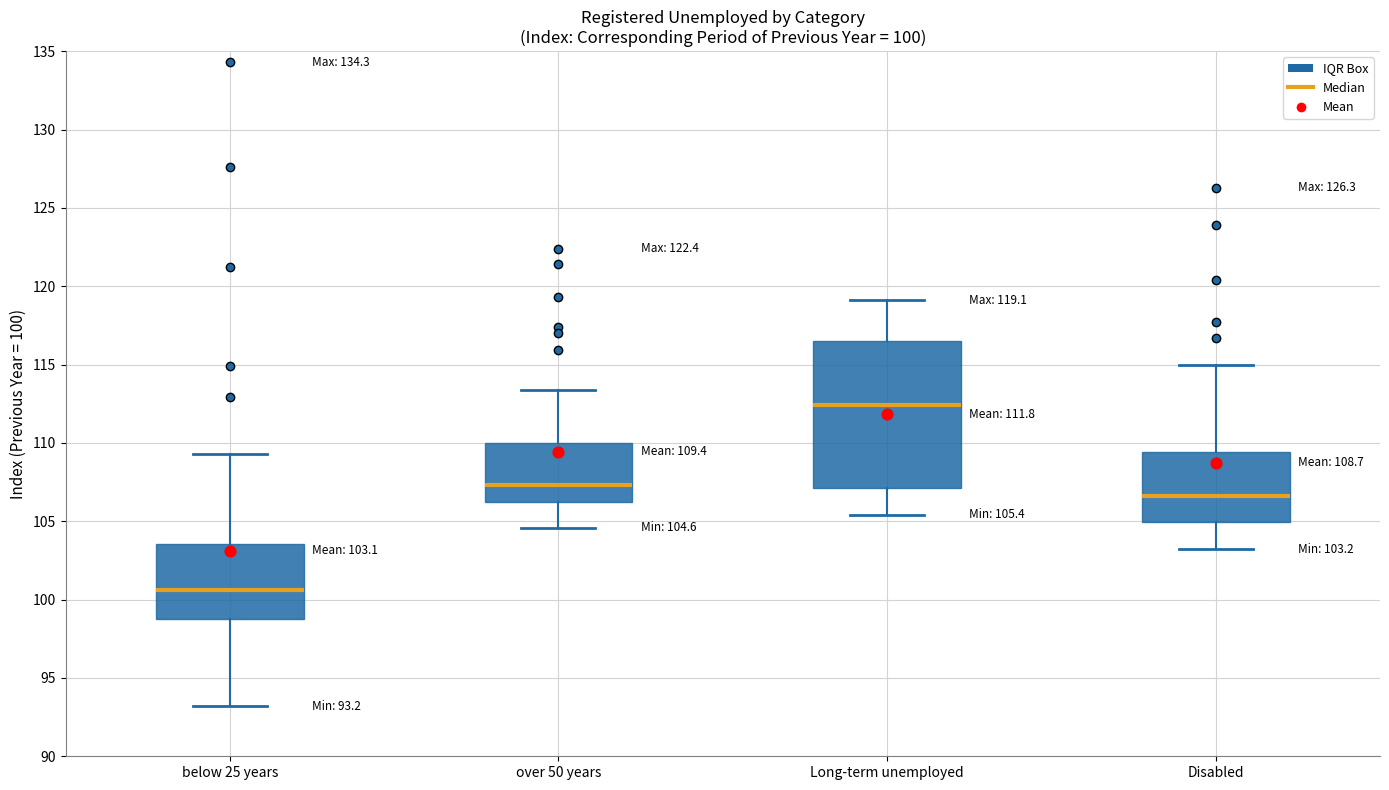

Comparing the boxes themselves (not the whiskers), which one is the tallest?

Long-term unemployed